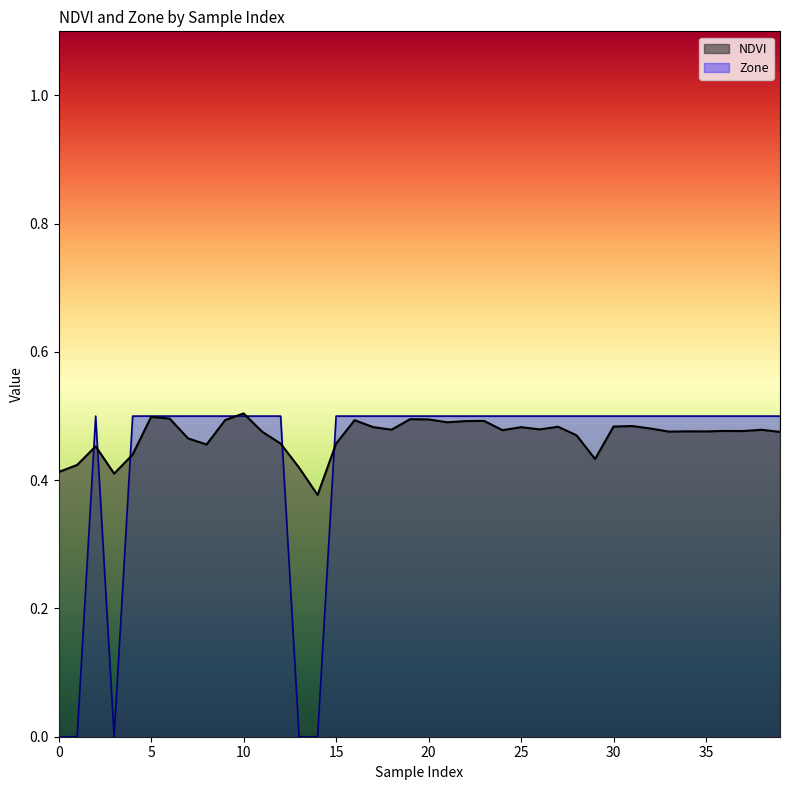

What is the difference between the maximum and minimum values in the NDVI series?

0.1